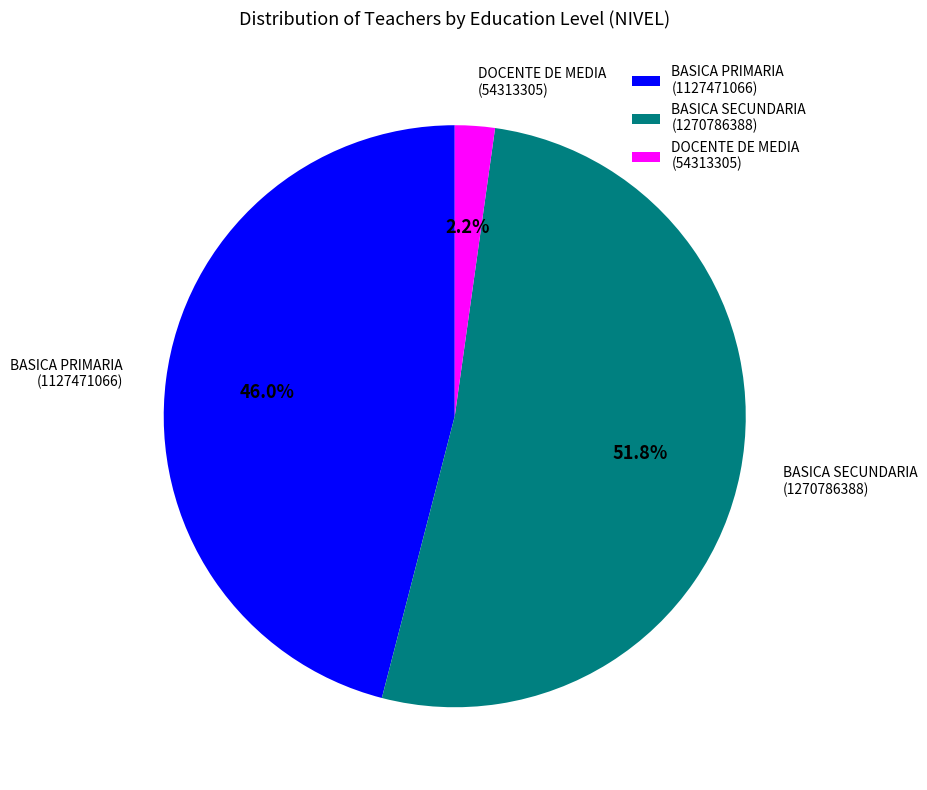

What percentage do DOCENTE DE MEDIA (54313305) and BASICA SECUNDARIA (1270786388) together represent?

54.0%